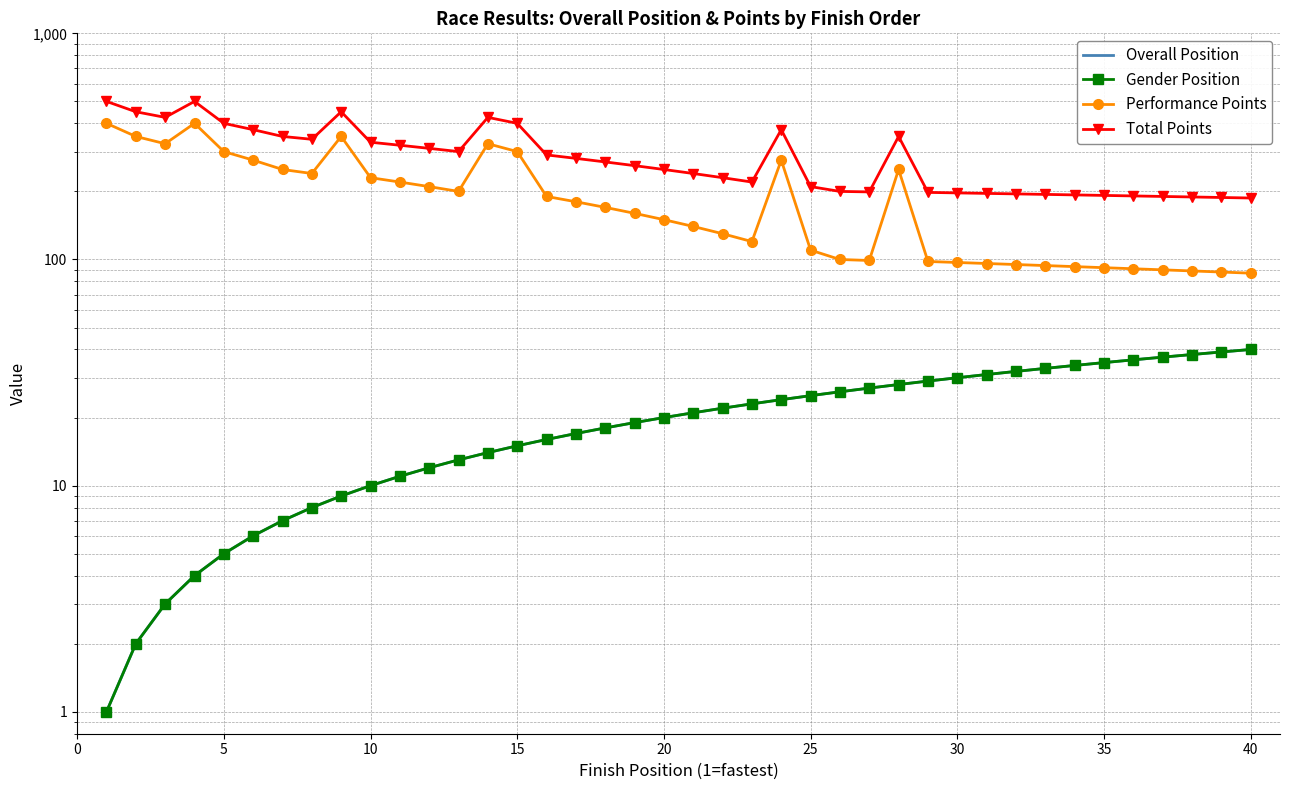

What is the difference between the highest and lowest values at 40?

147